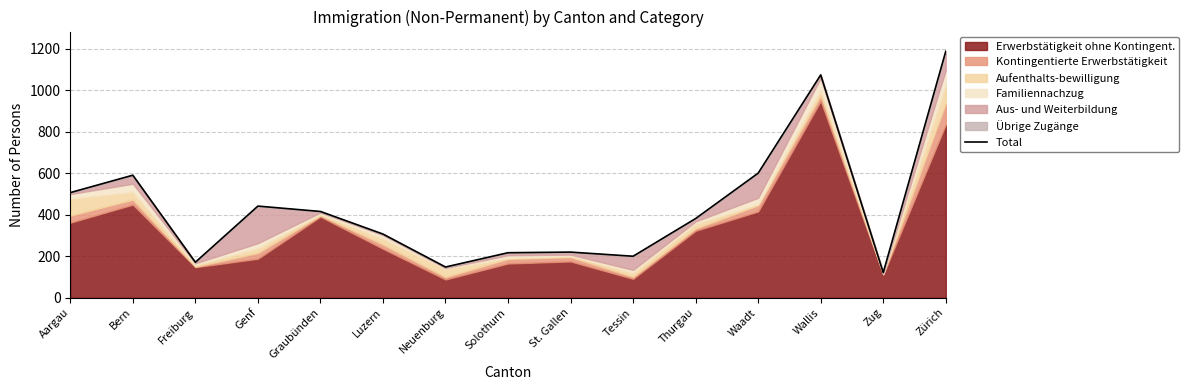

Where does the data first go above 382?

Aargau